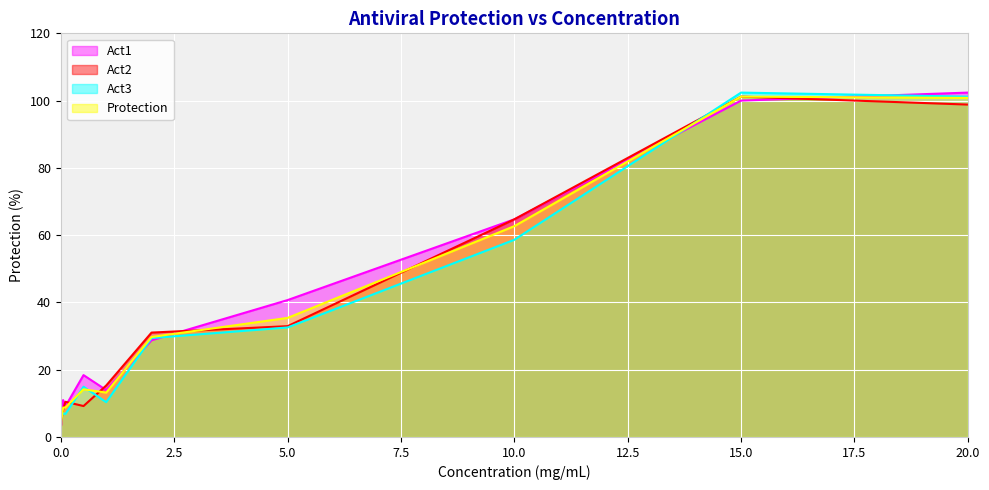

What is the value of the Protection point at the 3rd from the left?

8.7